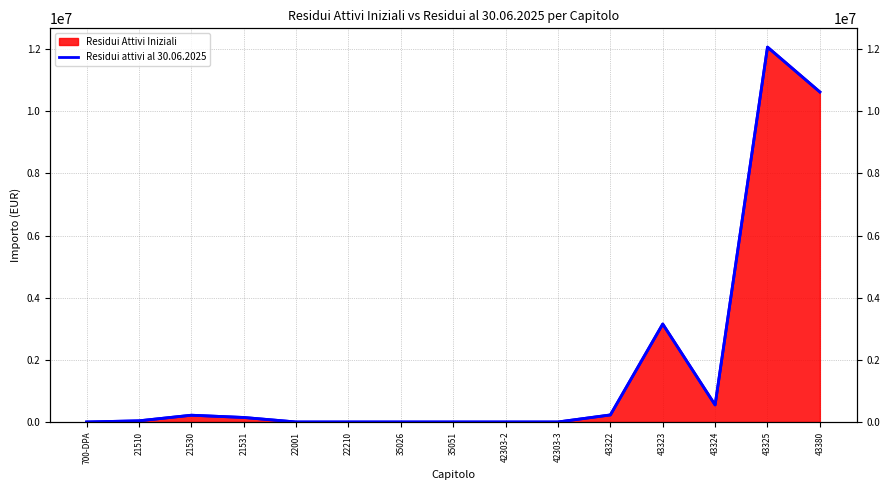

What is the value of the Residui Attivi Iniziali point at the 13th from the left?

547948.7